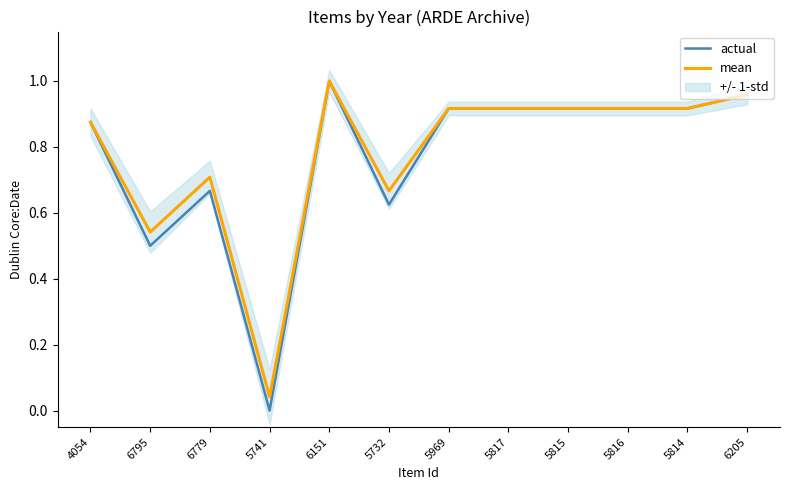

What is the sum of all mean values?

9.4